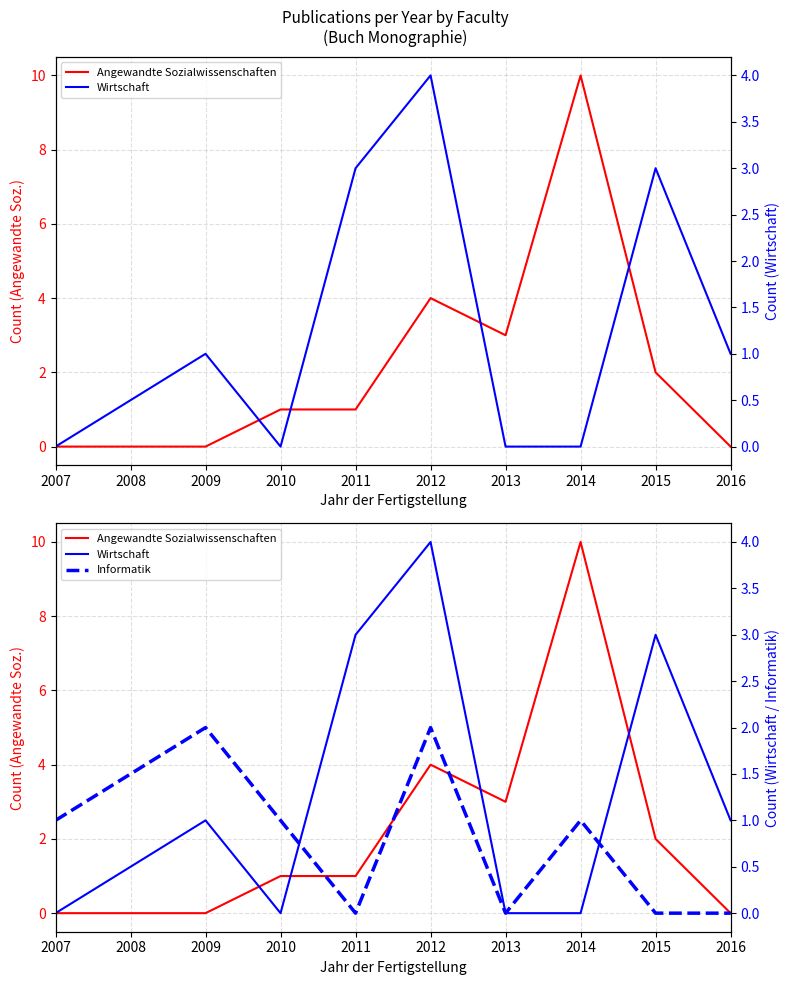

How many values in Wirtschaft are above zero?

5